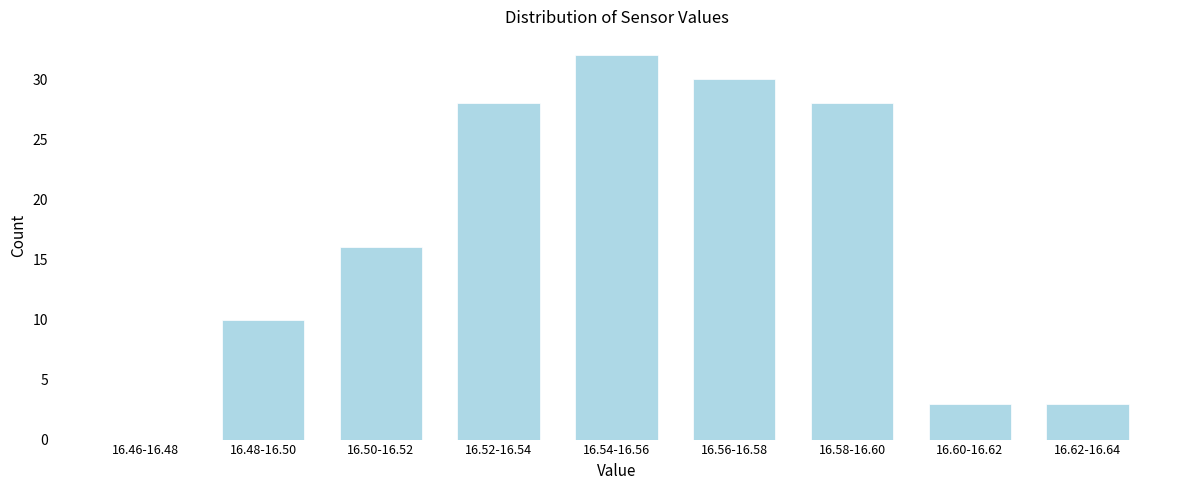

Reading left to right, extract all data points from this chart.

16.46-16.48=0	16.48-16.50=10	16.50-16.52=16	16.52-16.54=28	16.54-16.56=32	16.56-16.58=30	16.58-16.60=28	16.60-16.62=3	16.62-16.64=3